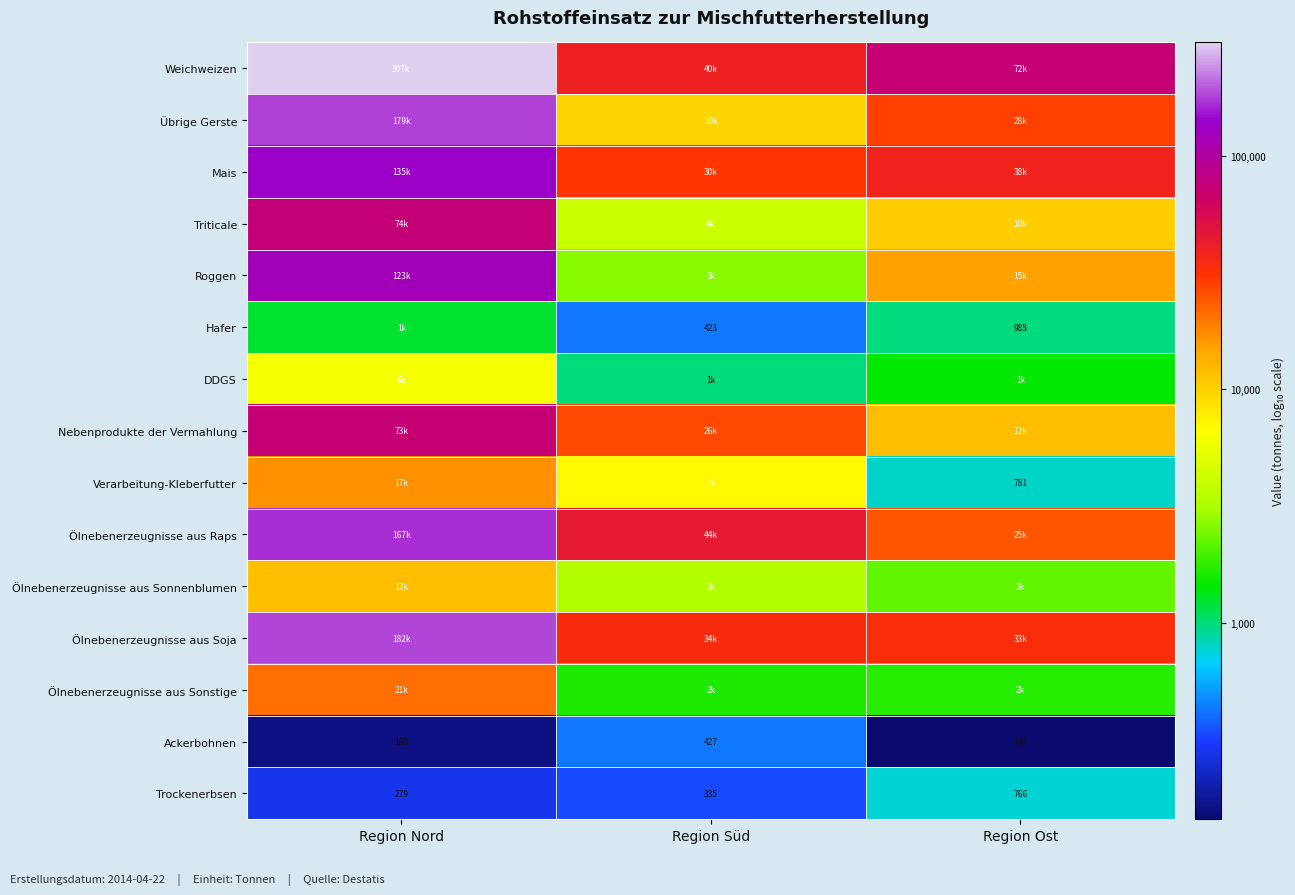

List the labels in order of Trockenerbsen value, largest first.

Region Ost, Region Süd, Region Nord